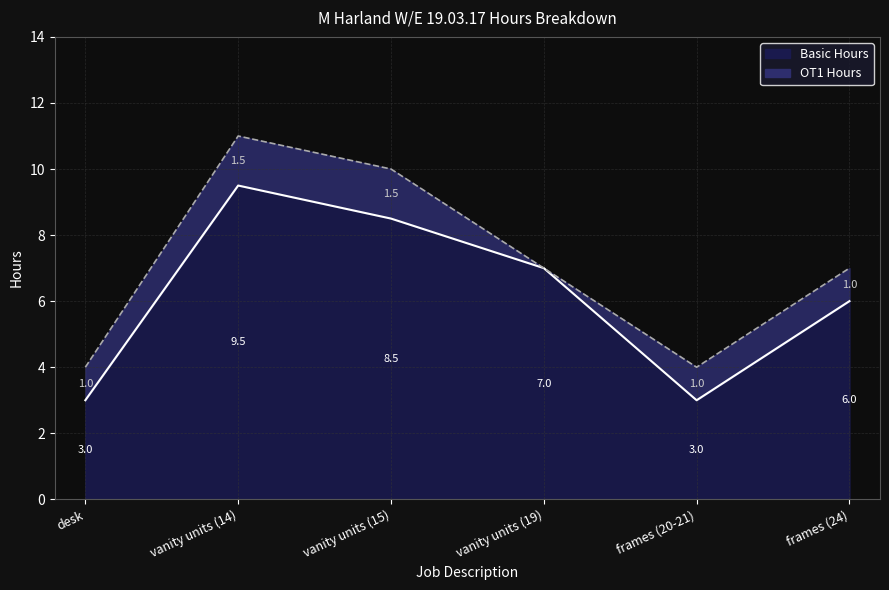

Rank the categories by value from lowest to highest.

desk, frames (20-21), frames (24), vanity units (19), vanity units (15), vanity units (14)